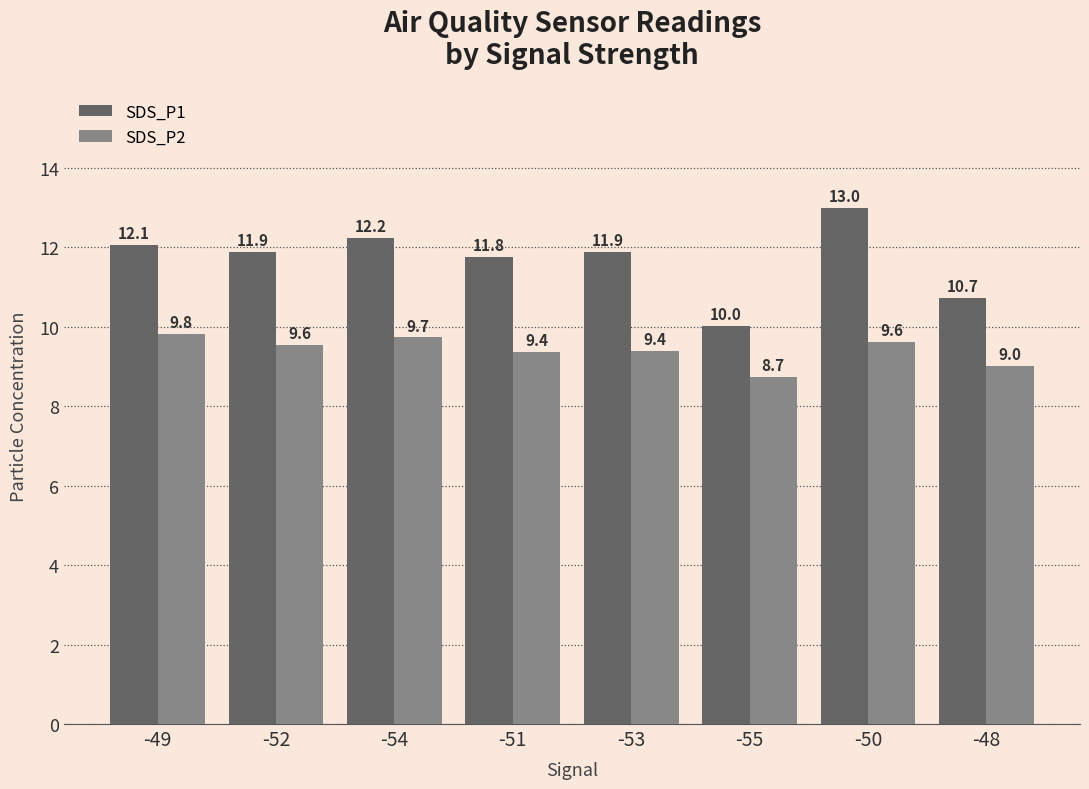

Count the number of categories in the chart.

8